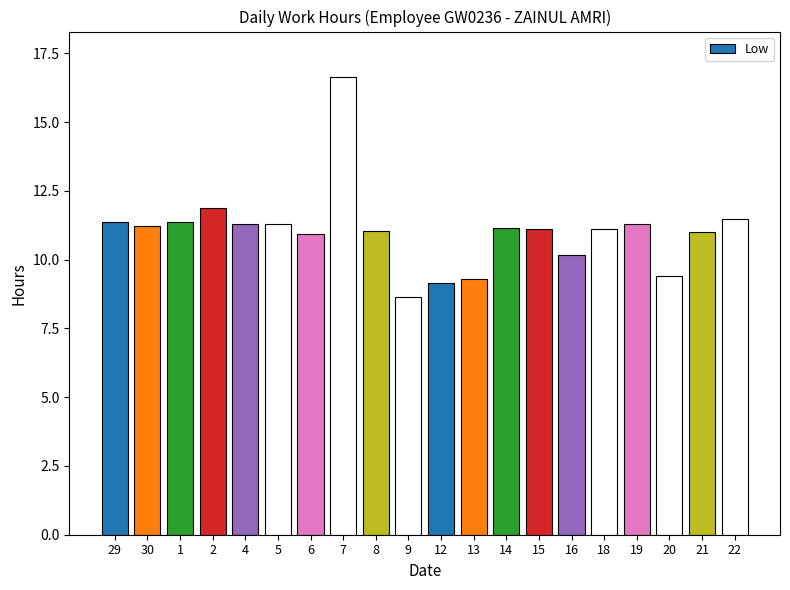

How many distinct data groups are displayed?

1